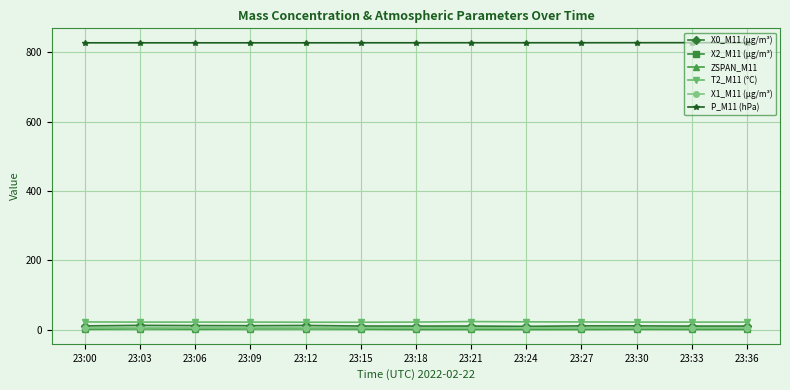

The X2_M11 (μg/m³) series shows 5.5 at 23:00. True or false?

True